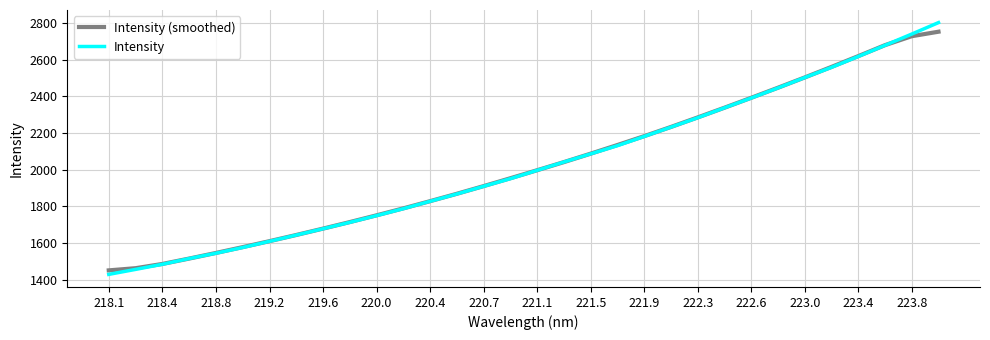

What is the greatest value displayed?

2802.9